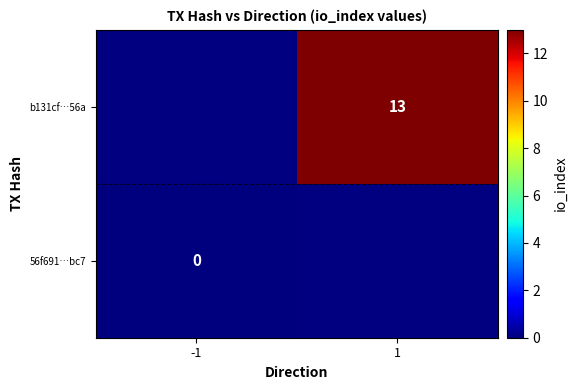

The value of b131cf…56a at 1 is 6. True or false?

False